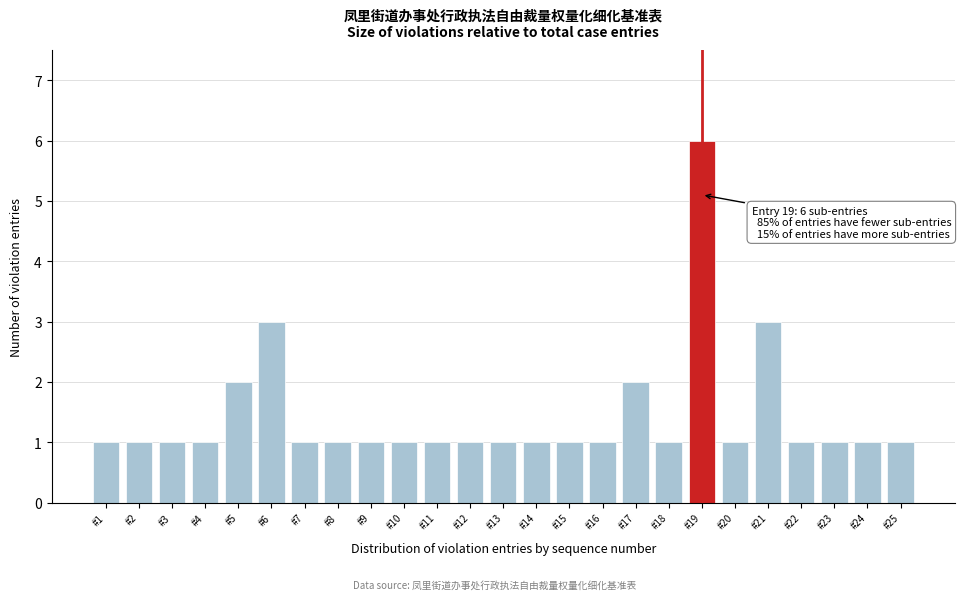

Reading left to right, transcribe all the data shown in this chart.

1	1	1	1	2	3	1	1	1	1	1	1	1	1	1	1	2	1	6	1	3	1	1	1	1